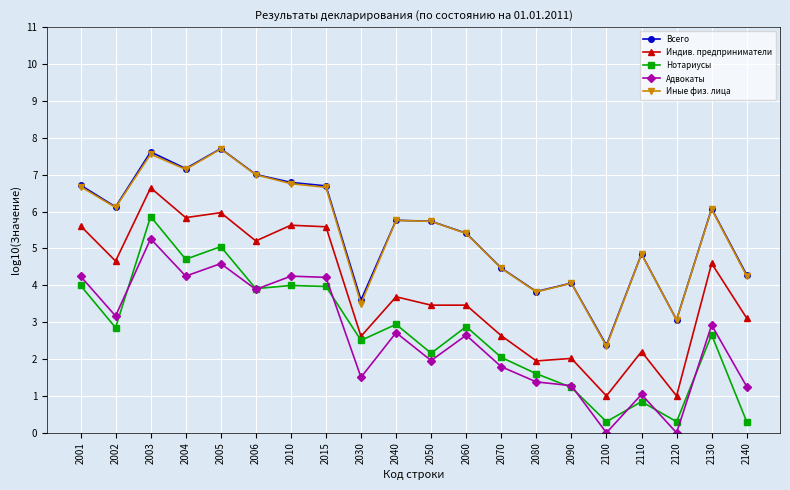

What value does the Нотариусы series have at 2070?

2.0